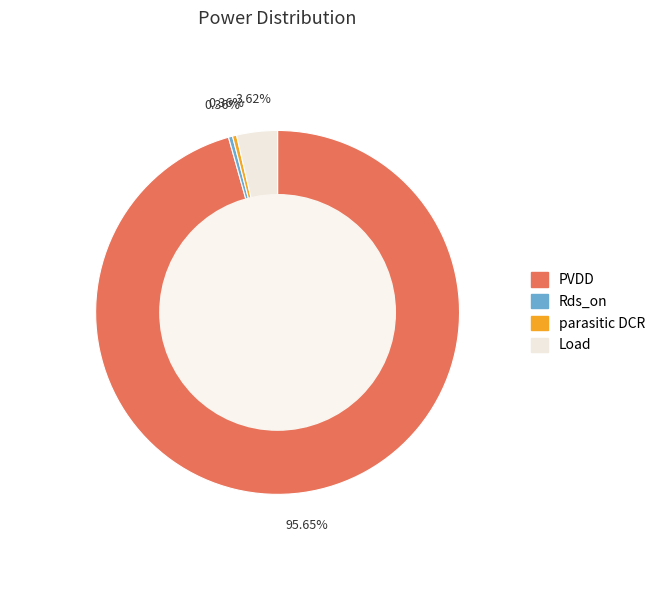

What is the largest slice in the pie chart?

PVDD